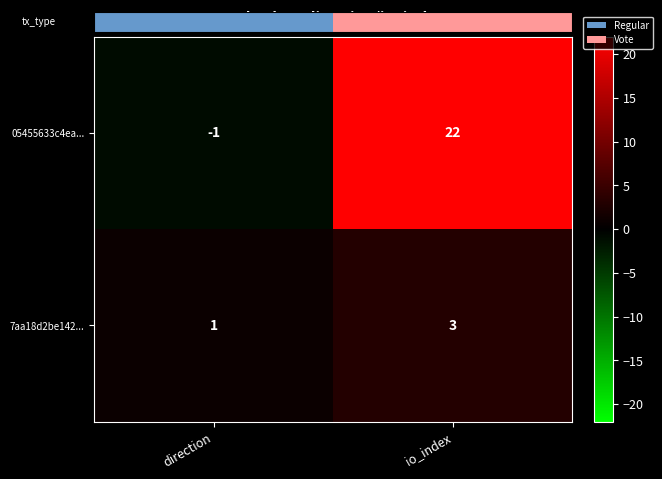

Which label corresponds to the smallest value in the chart?

direction